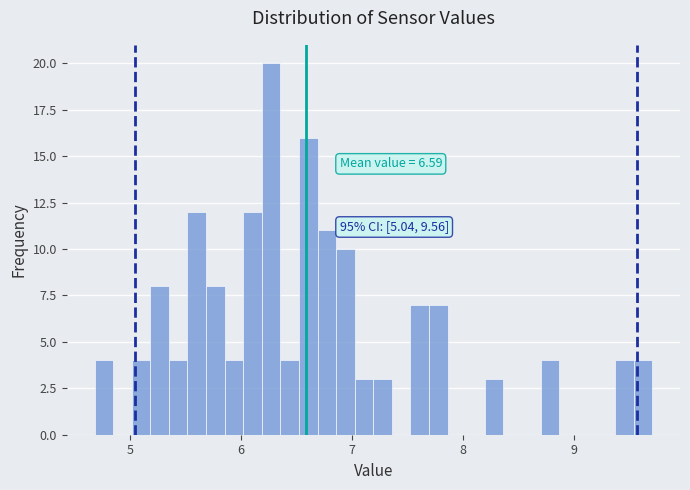

Read against the x-axis, roughly where is the centre of the tallest bar?

6.3